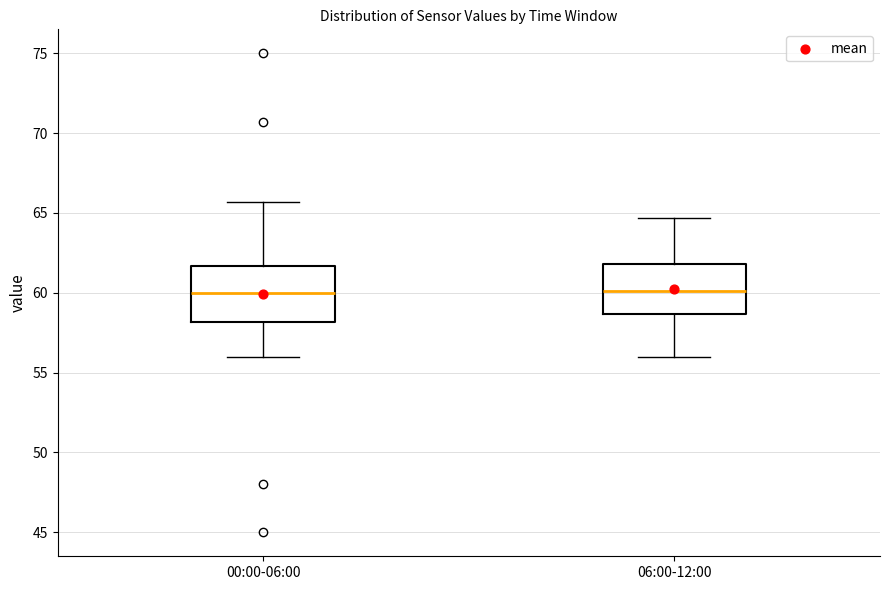

Reading left to right, transcribe this box plot: for each box, give where its median line is, the range the box spans, and where its two whiskers end, as read against the y-axis. The values are not printed on the chart, so give them approximately, as read against the axis.

00:00-06:00: median 60.0, box 58.0 to 61.5, whiskers 56.0 to 65.5
06:00-12:00: median 60.0, box 58.5 to 62.0, whiskers 56.0 to 64.5